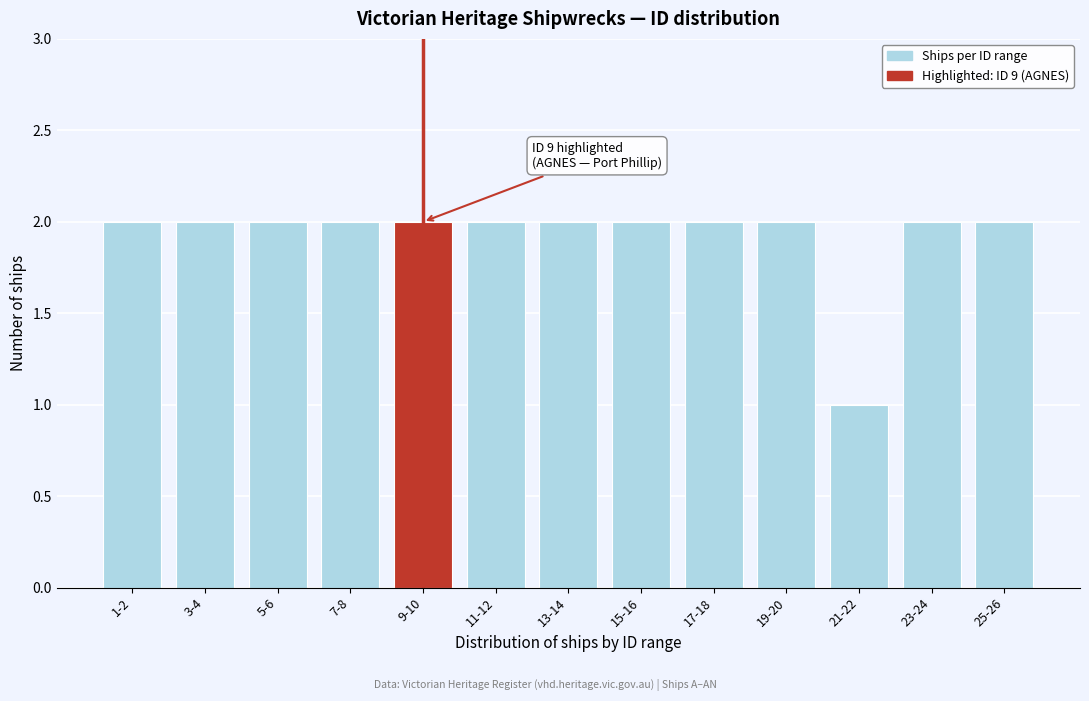

Reading left to right, what are all the values shown in this chart?

1-2=2	3-4=2	5-6=2	7-8=2	9-10=2	11-12=2	13-14=2	15-16=2	17-18=2	19-20=2	21-22=1	23-24=2	25-26=2